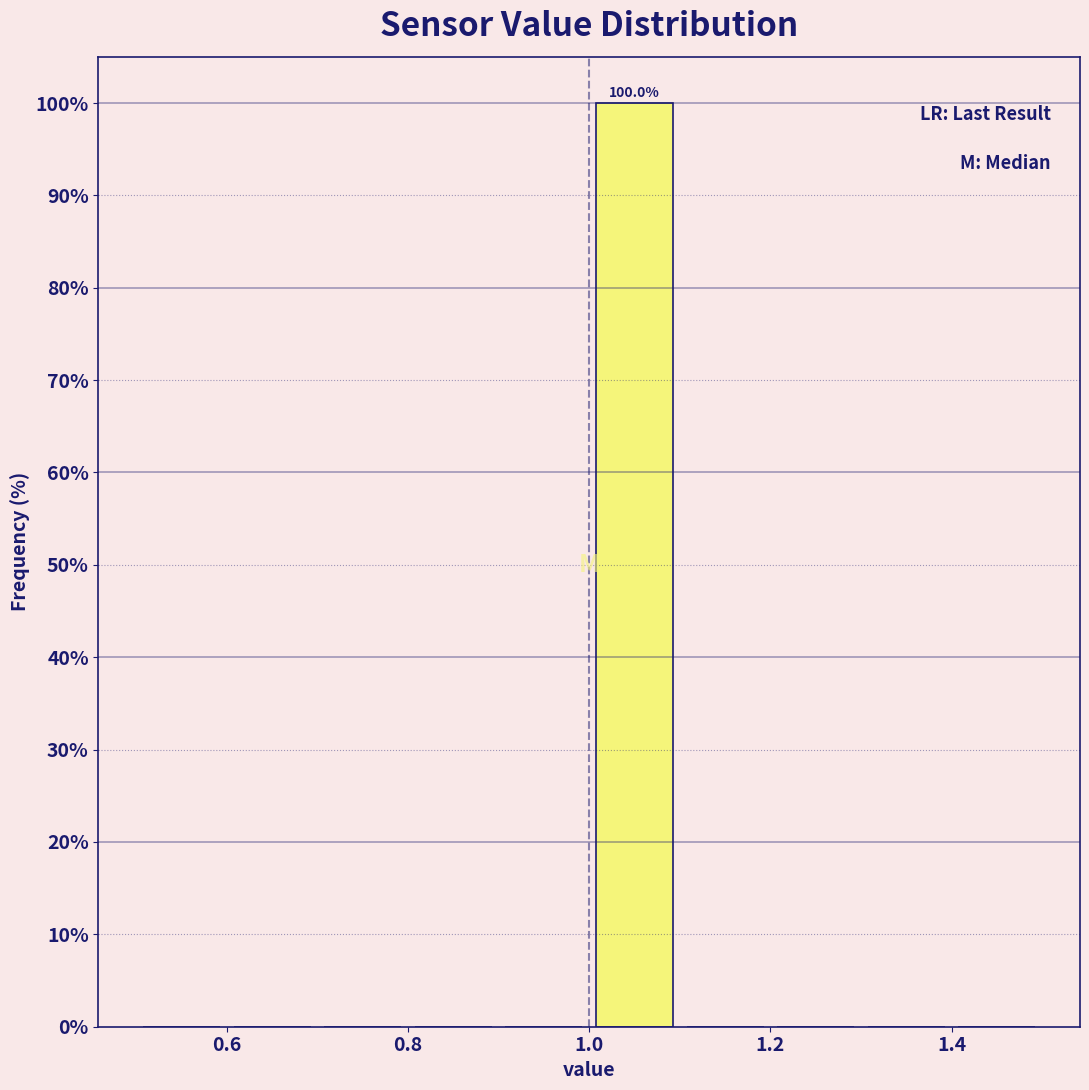

Over which range of the x-axis is the bar tallest?

1.0 to 1.1